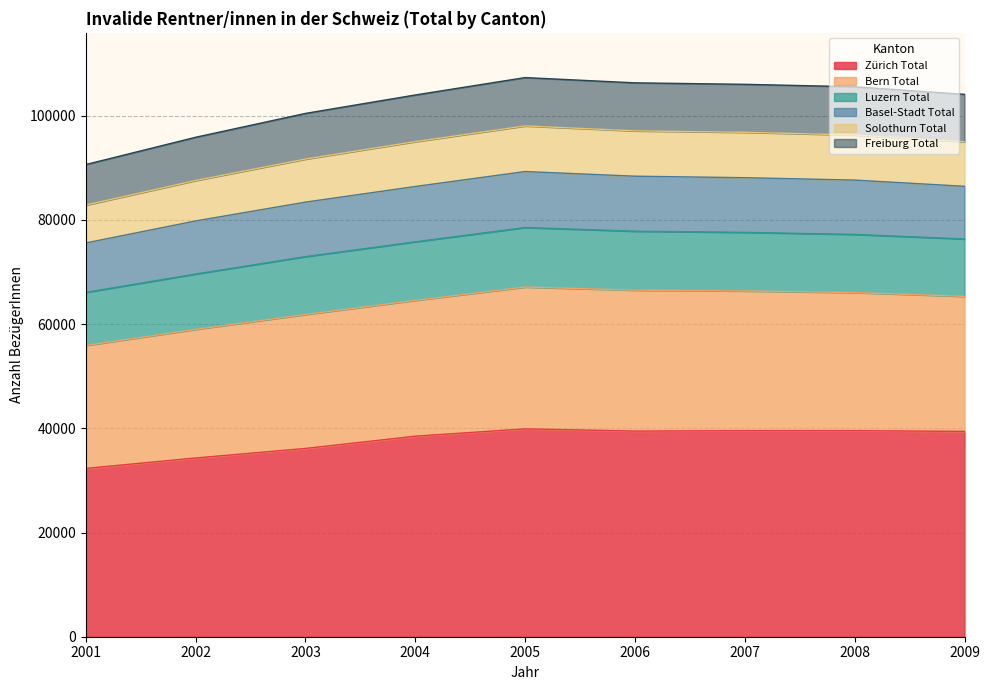

The value of Freiburg Total at 2009 is 105450. True or false?

False